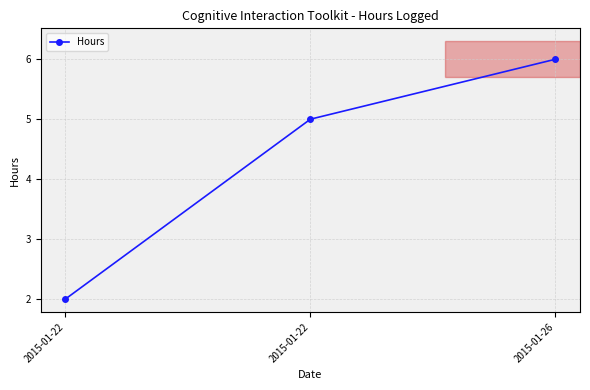

Reading left to right, what are all the values shown in this chart?

2015-01-22=2	2015-01-22=5	2015-01-26=6